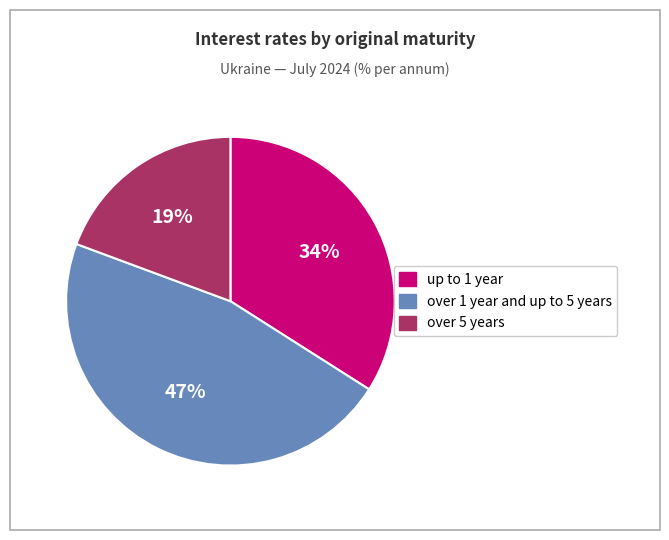

Is there any slice that represents more than half of the pie?

No